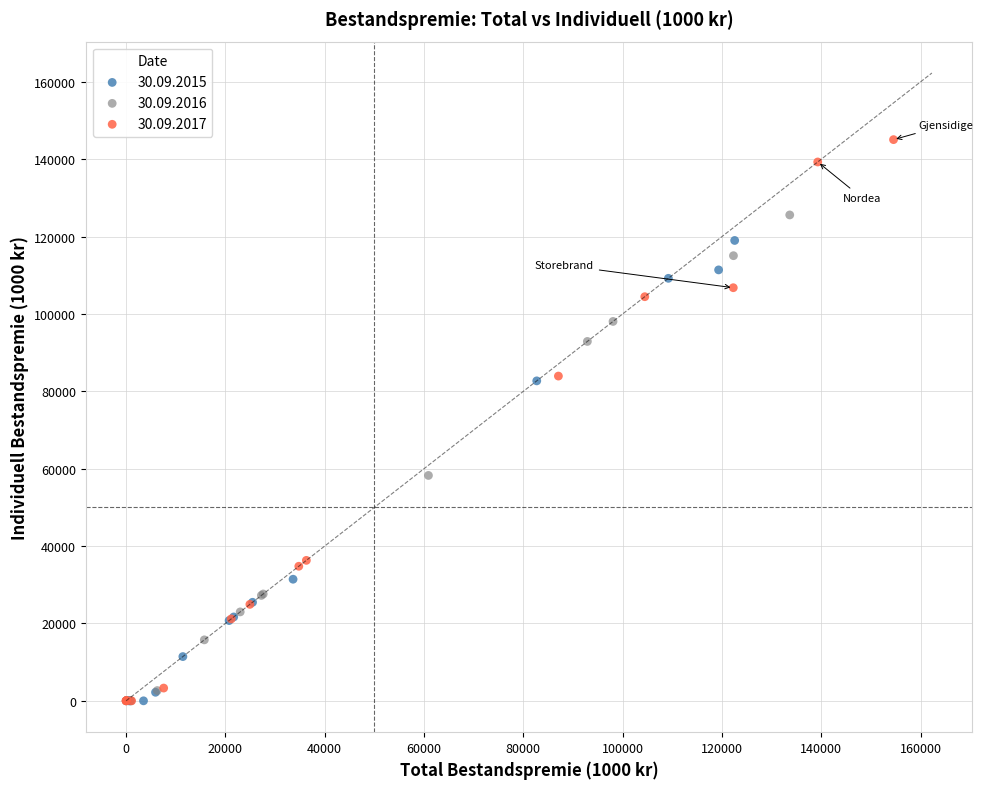

Which series reaches the maximum Y coordinate?

30.09.2017